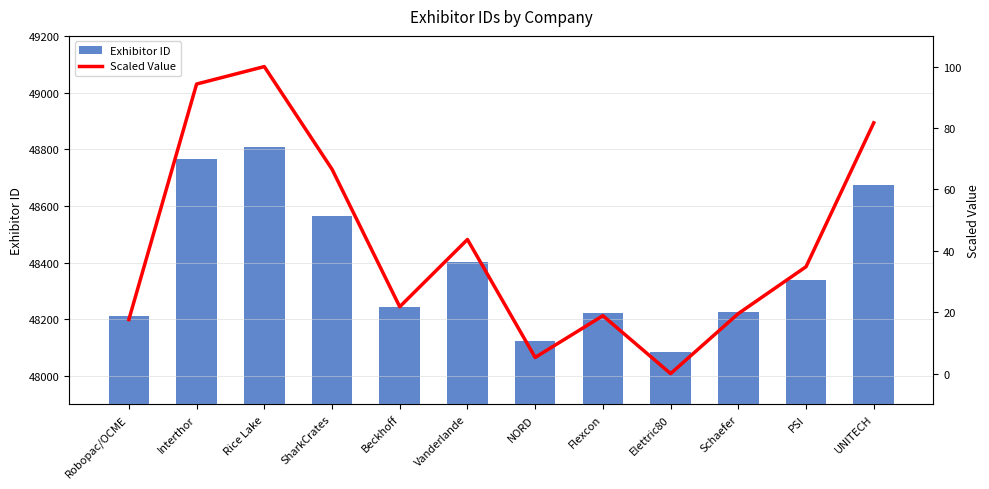

What is the label of the 1st bar from the right?

UNITECH